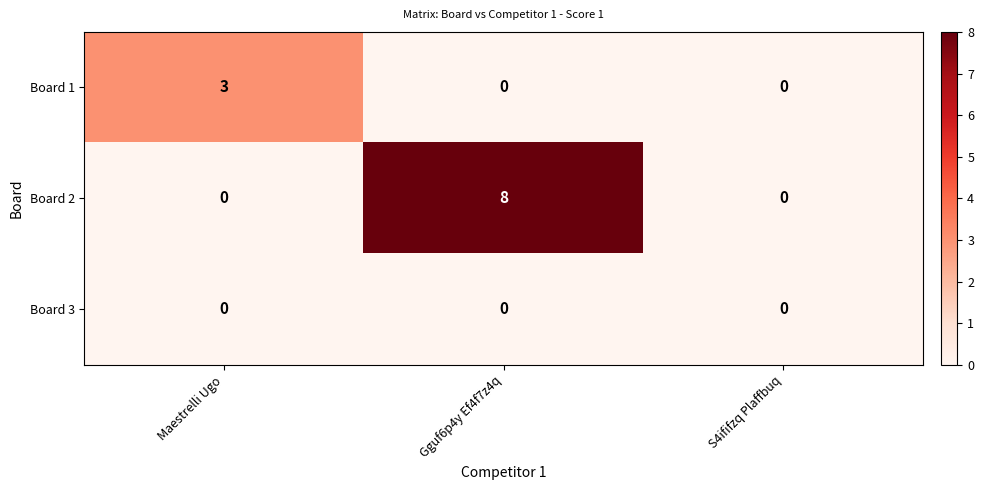

List the series in order of their overall mean, highest first.

Board 2, Board 1, Board 3